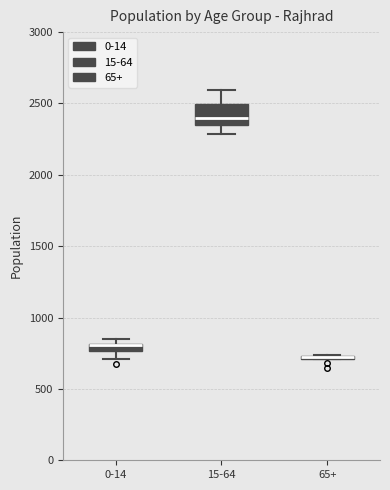

Which box is the tallest, from its lower edge to its upper edge?

15-64